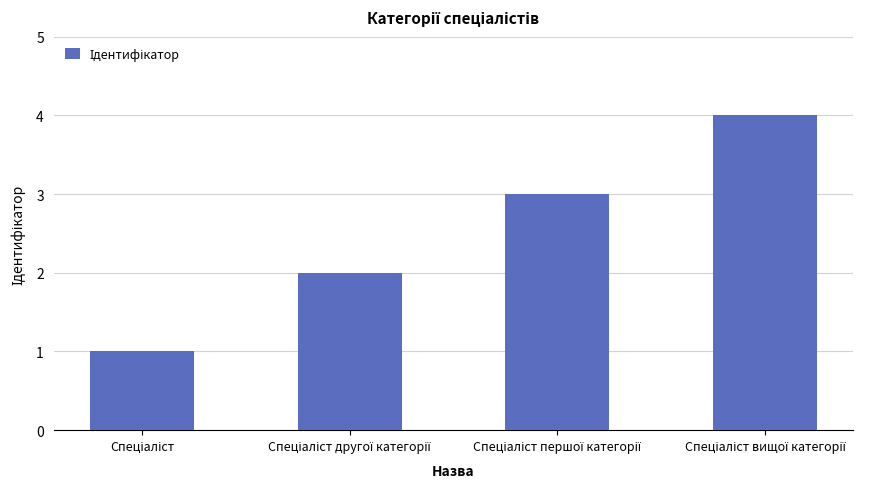

What is the value of the 4th bar from the left?

4